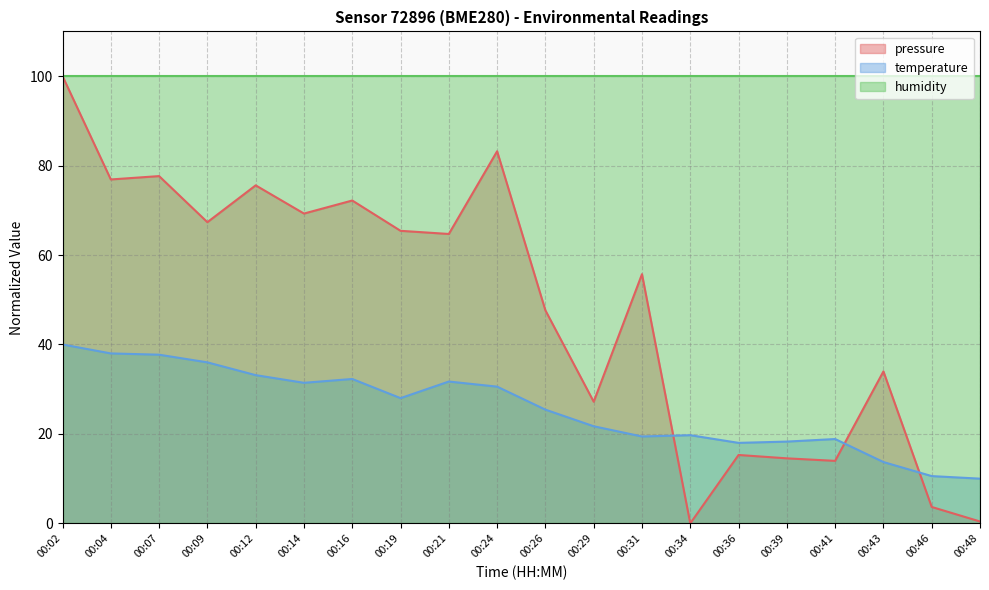

What is the average value of the temperature series?

25.7